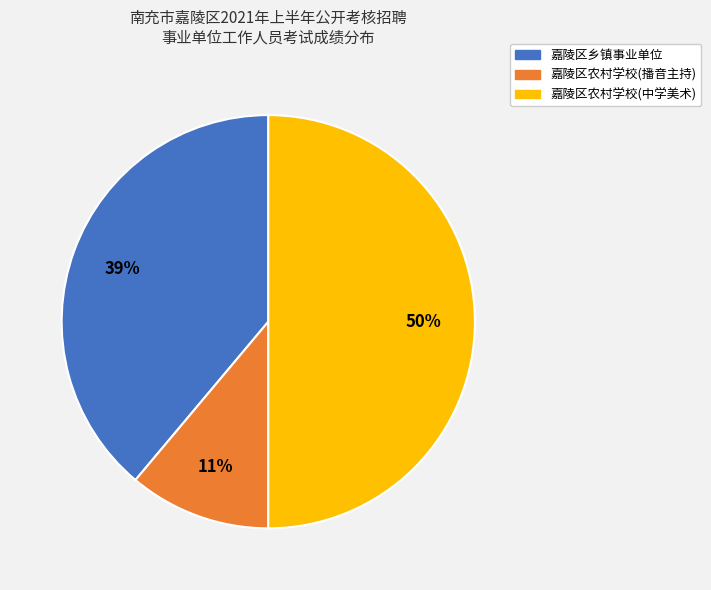

Does 嘉陵区乡镇事业单位 account for over 50% of the chart?

No